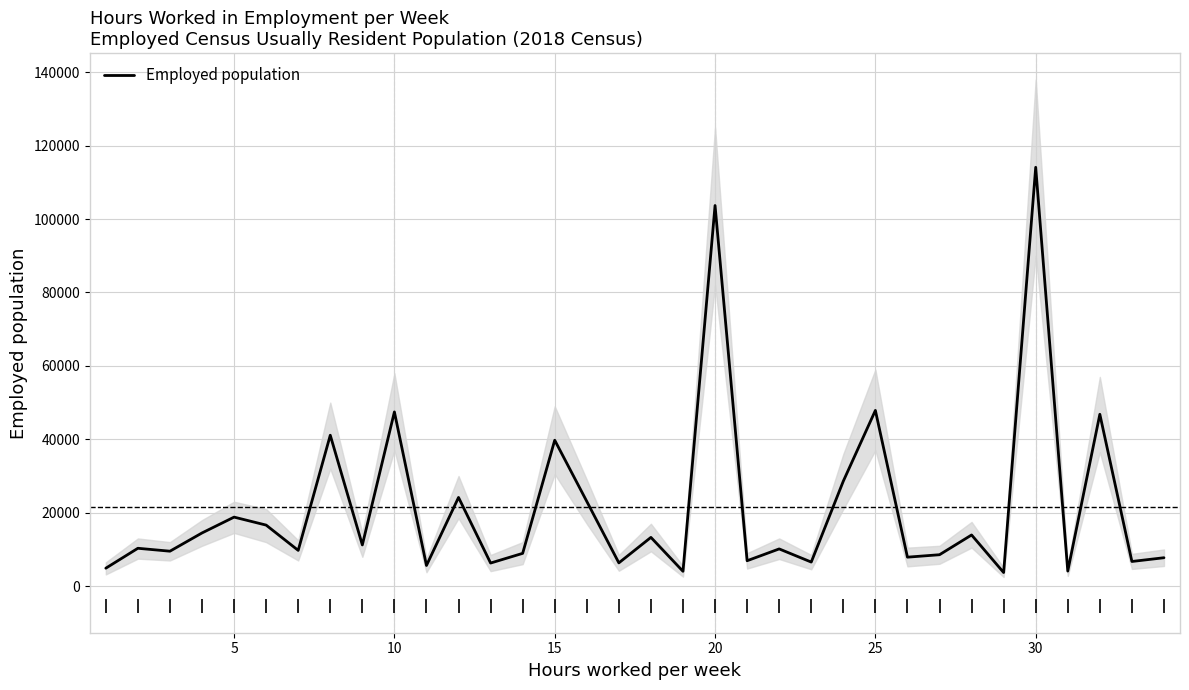

What is the highest value of the Employed population series?

114084